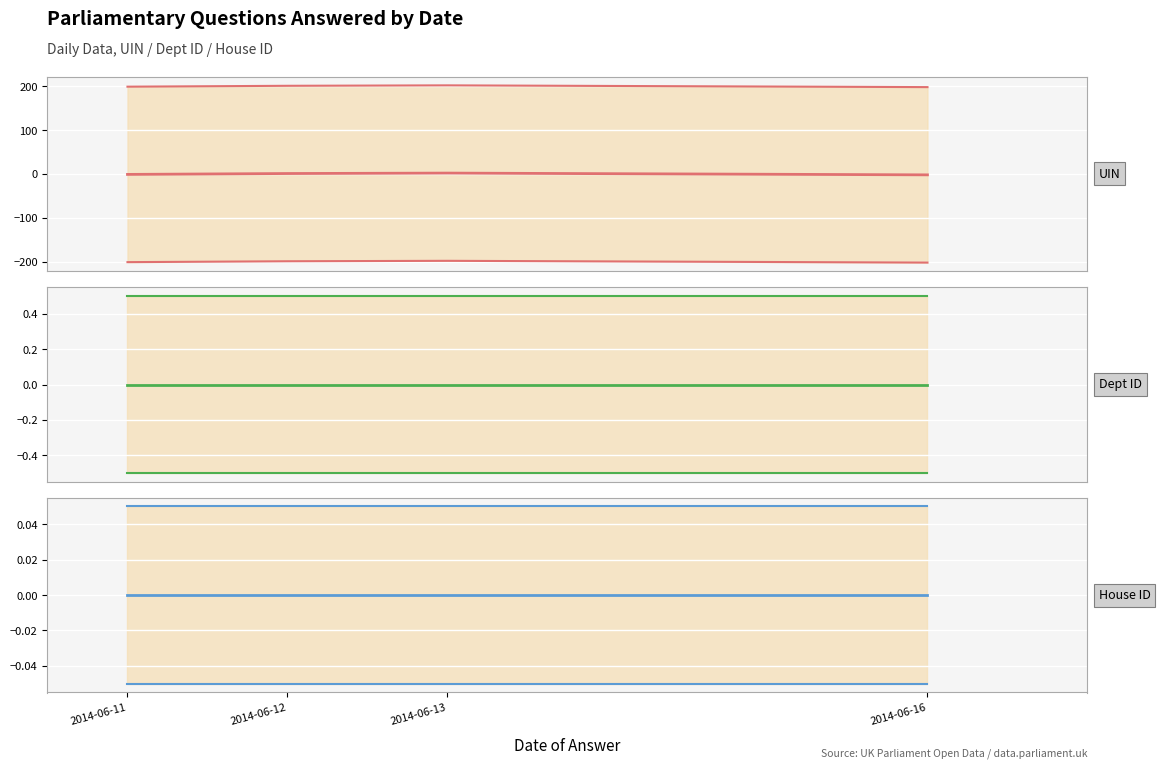

Is this an area chart (filled region under the line)?

No